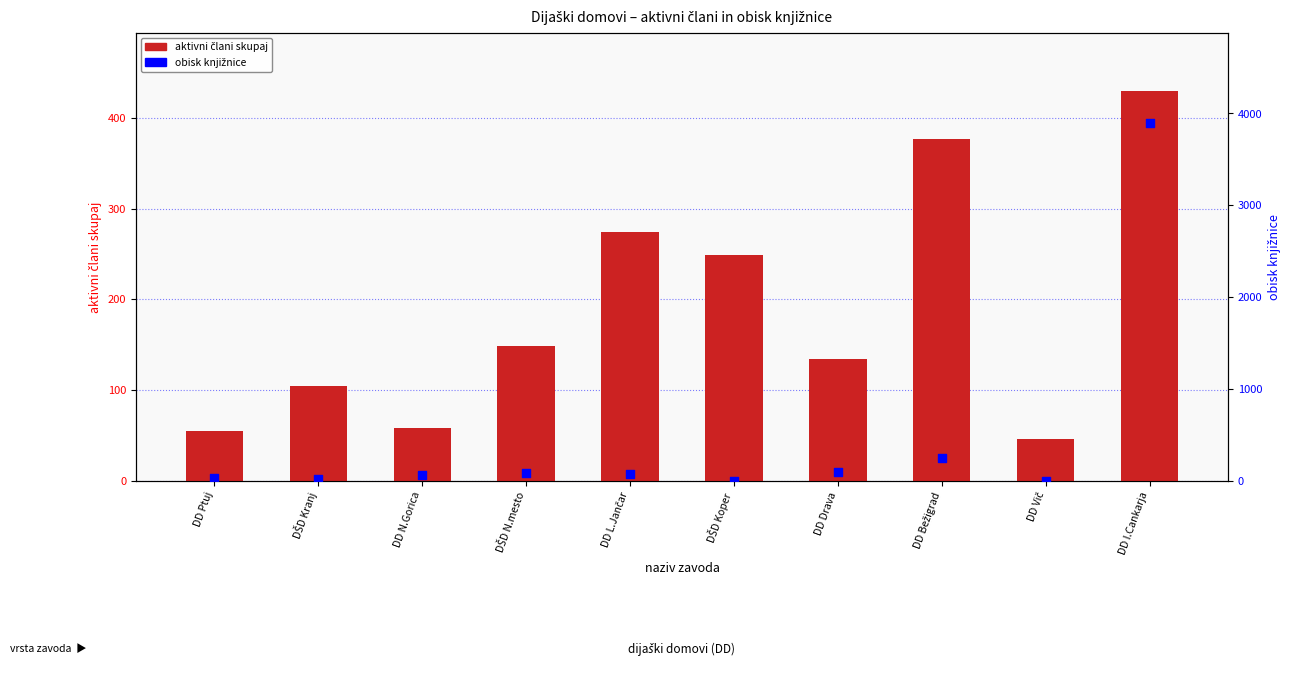

Which series has the widest spread of Y values?

obisk knjižnice